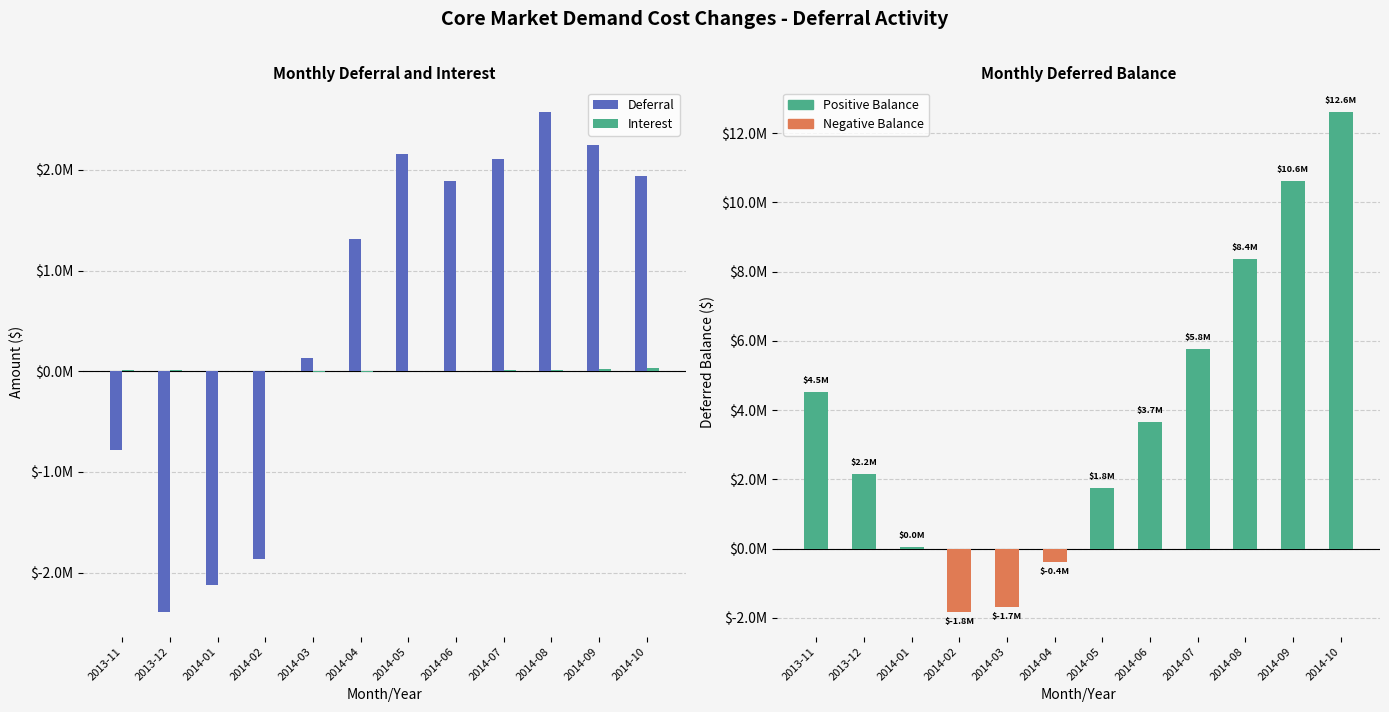

True or false: Deferred Balance has a value of 10631126.3 at 2014-09.

True